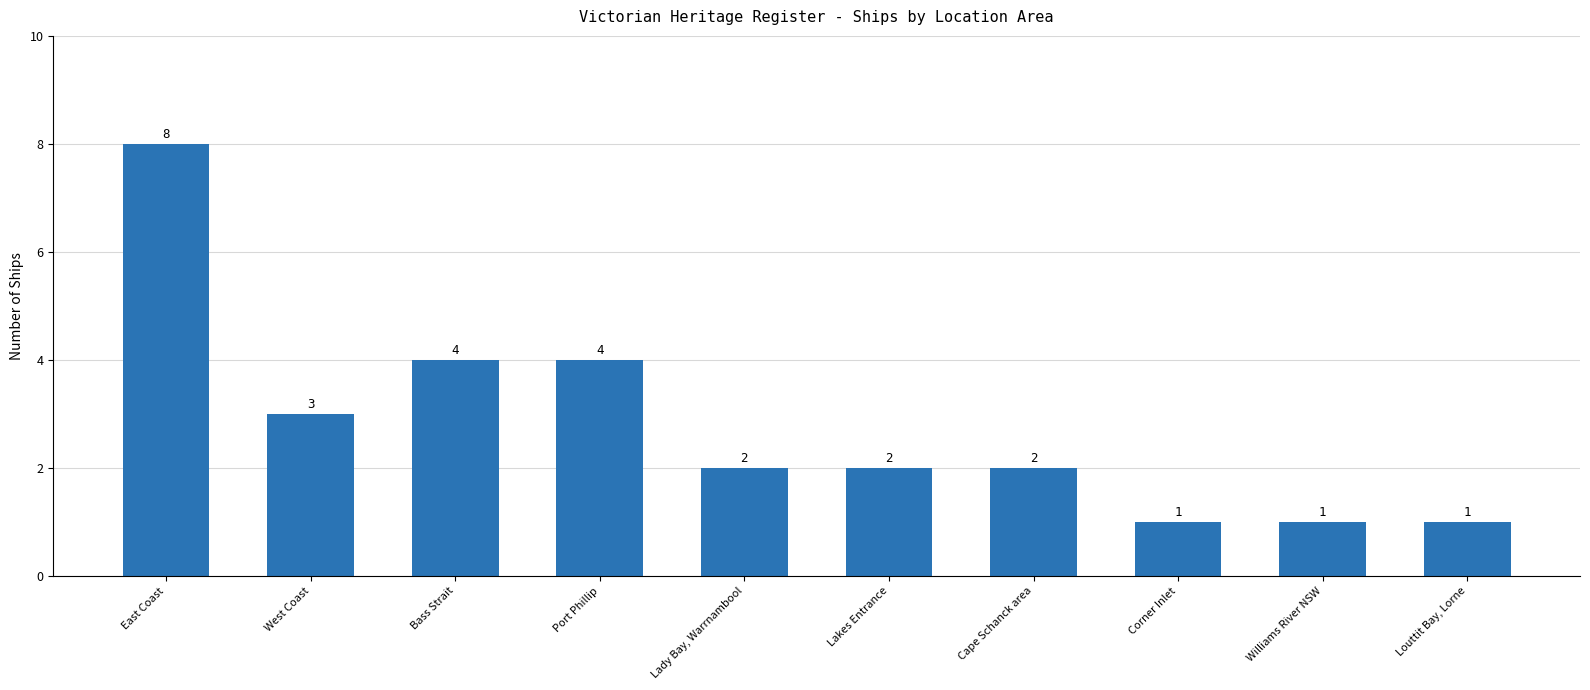

How many data points are less than 2?

3